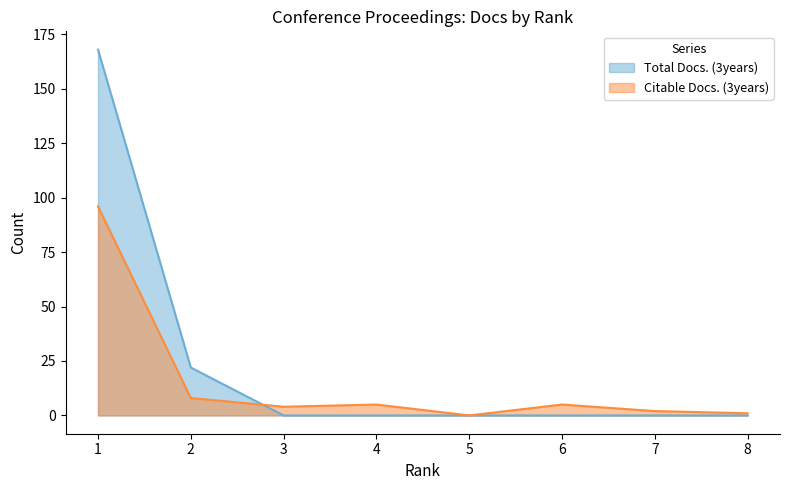

At which label does Citable Docs. (3years) first exceed 5?

1